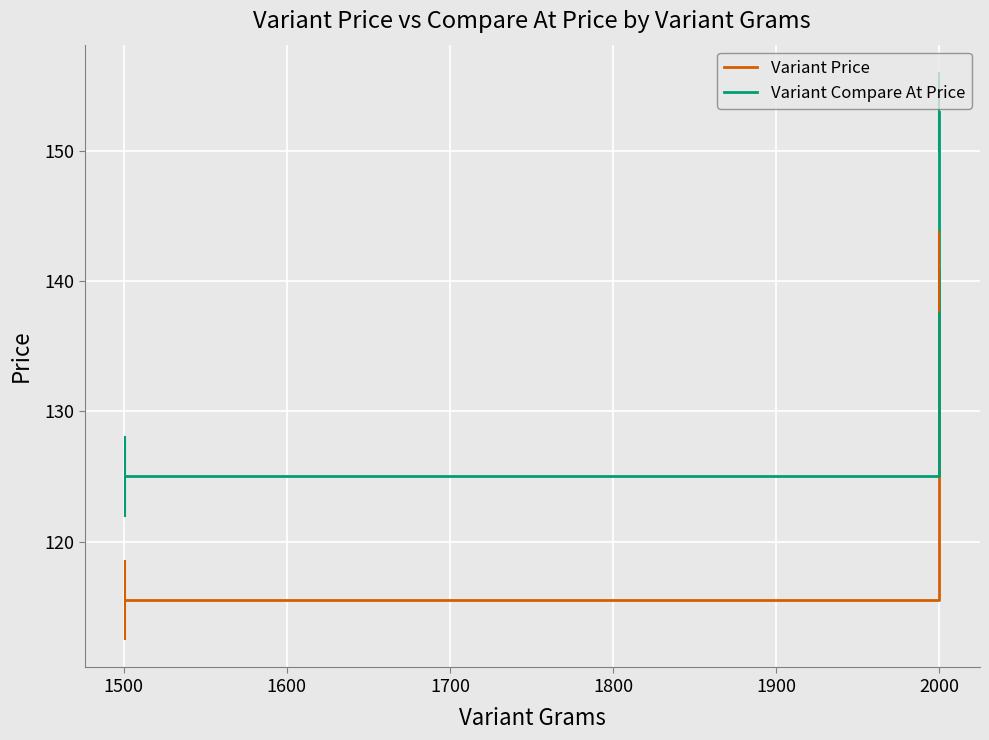

Rank the series by their maximum value, from highest to lowest.

Variant Compare At Price, Variant Price